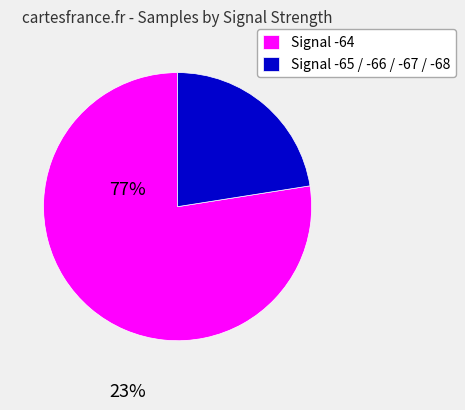

Is Signal -64 the majority of the pie?

Yes